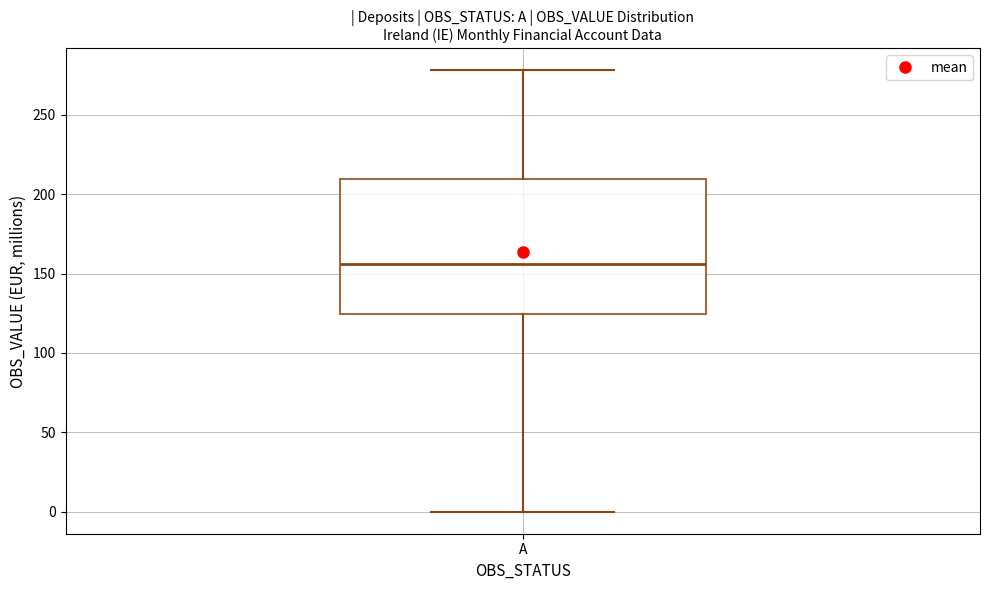

Where is the upper edge of the box for A on the y-axis? The values are not printed on the chart, so give them approximately, as read against the axis.

210